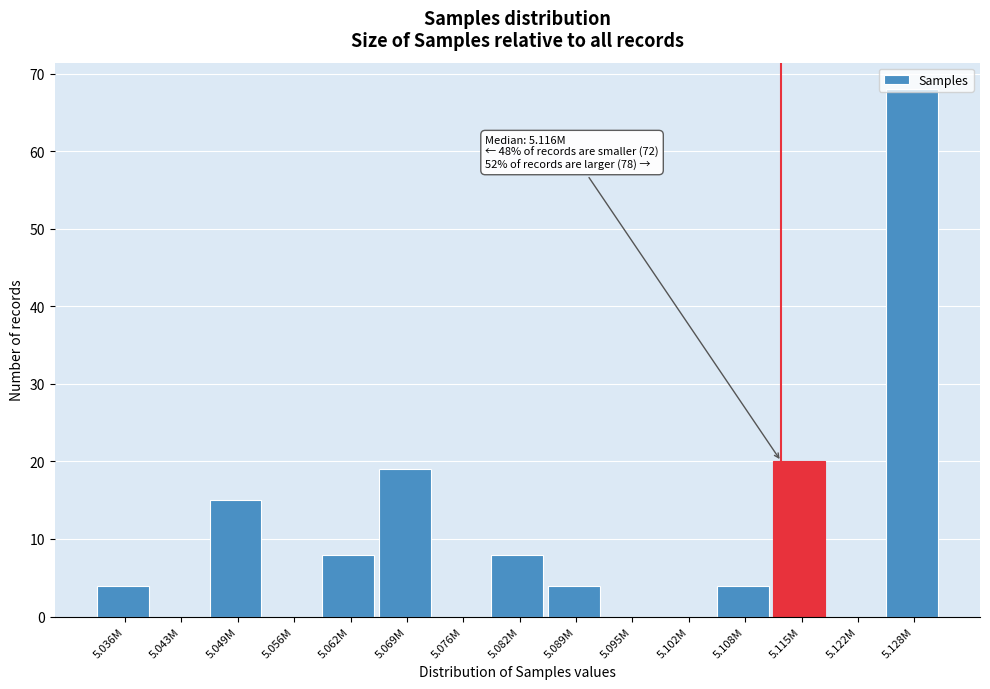

Between 5.115M and 5.095M, which is larger?

5.115M